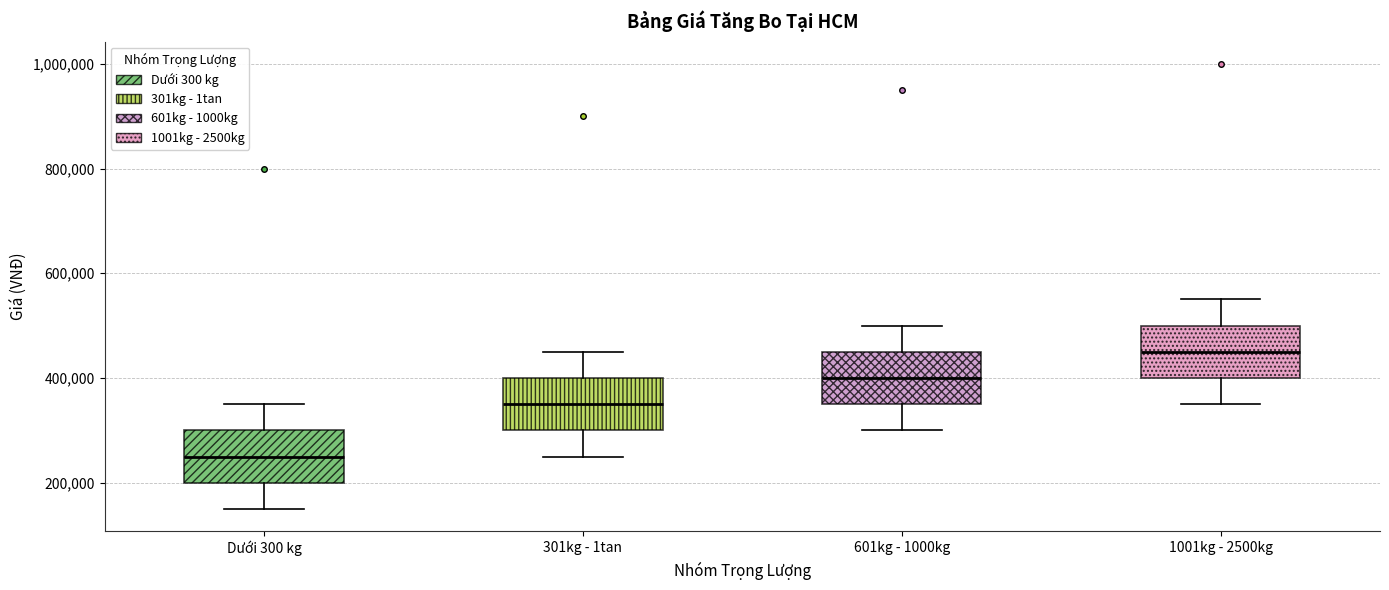

Reading left to right, read every box against the y-axis: the position of its median line, the range the box covers, and the ends of its whiskers. The values are not printed on the chart, so give them approximately, as read against the axis.

Dưới 300 kg: median 260000, box 200000 to 300000, whiskers 160000 to 360000
301kg - 1tan: median 360000, box 300000 to 400000, whiskers 260000 to 460000
601kg - 1000kg: median 400000, box 360000 to 460000, whiskers 300000 to 500000
1001kg - 2500kg: median 460000, box 400000 to 500000, whiskers 360000 to 560000